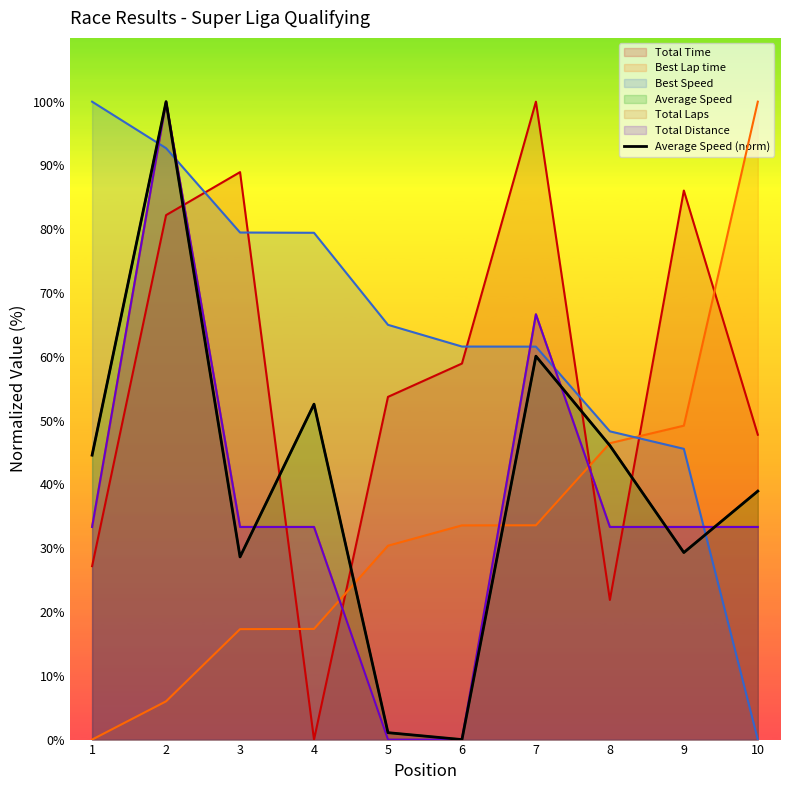

How many data points are less than 44?

5